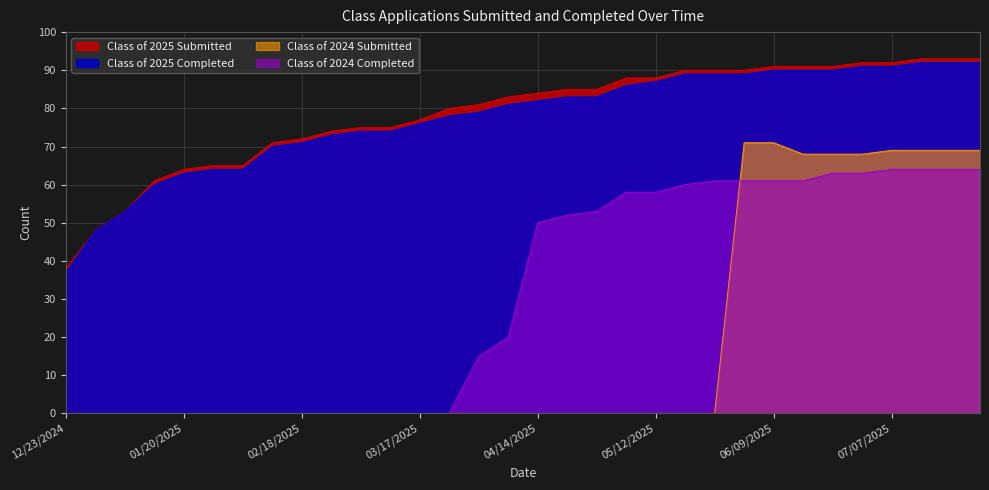

The Class of 2024 Completed series shows 106 at 07/07/2025. True or false?

False